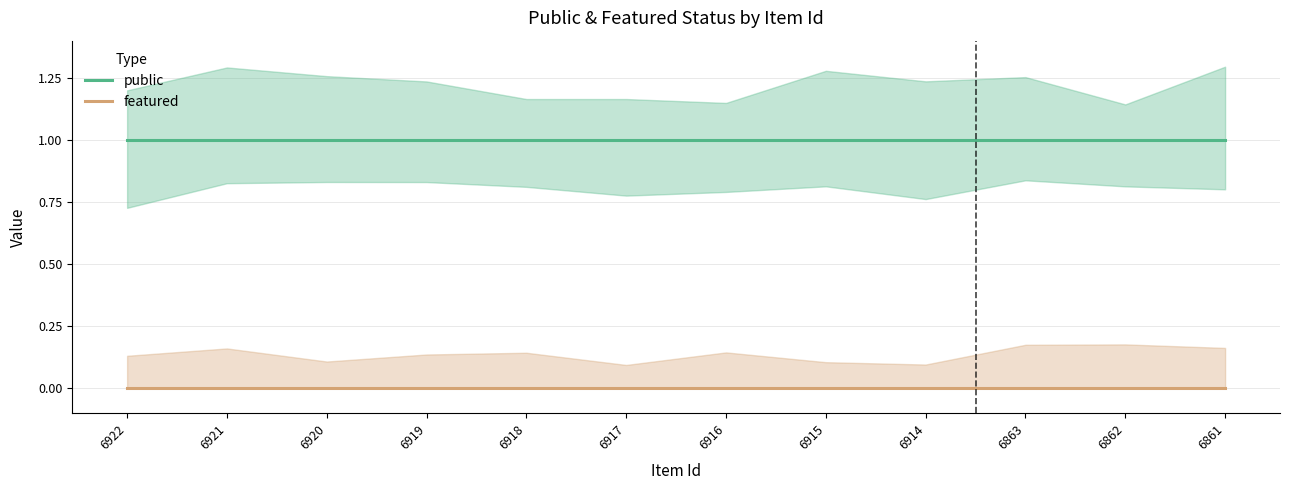

At which label is featured closest to 0?

6922